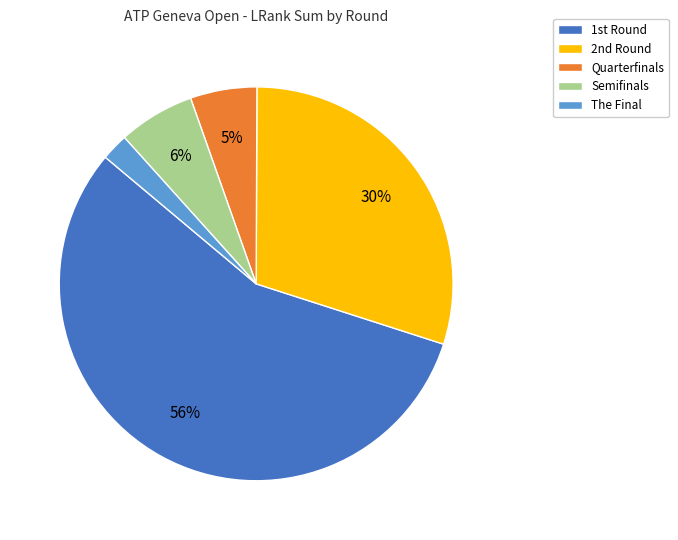

Which slice is the smallest?

The Final